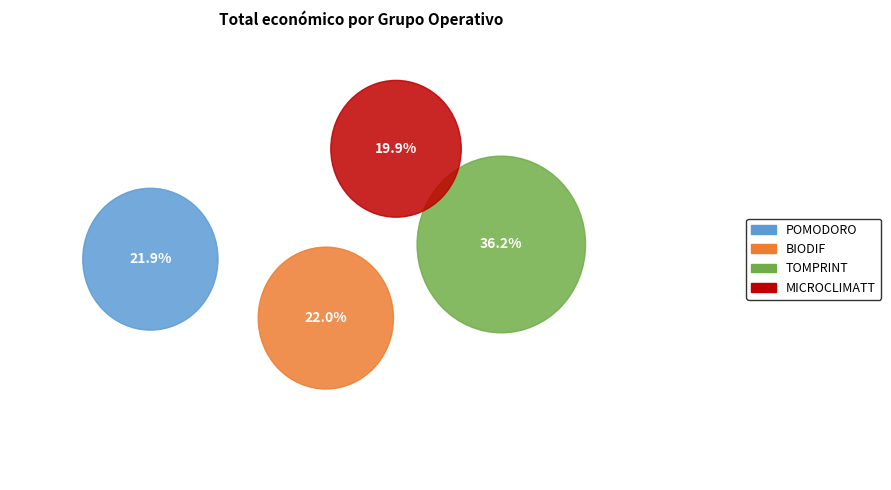

Is it true that TOMPRINT is 36% of the pie?

True